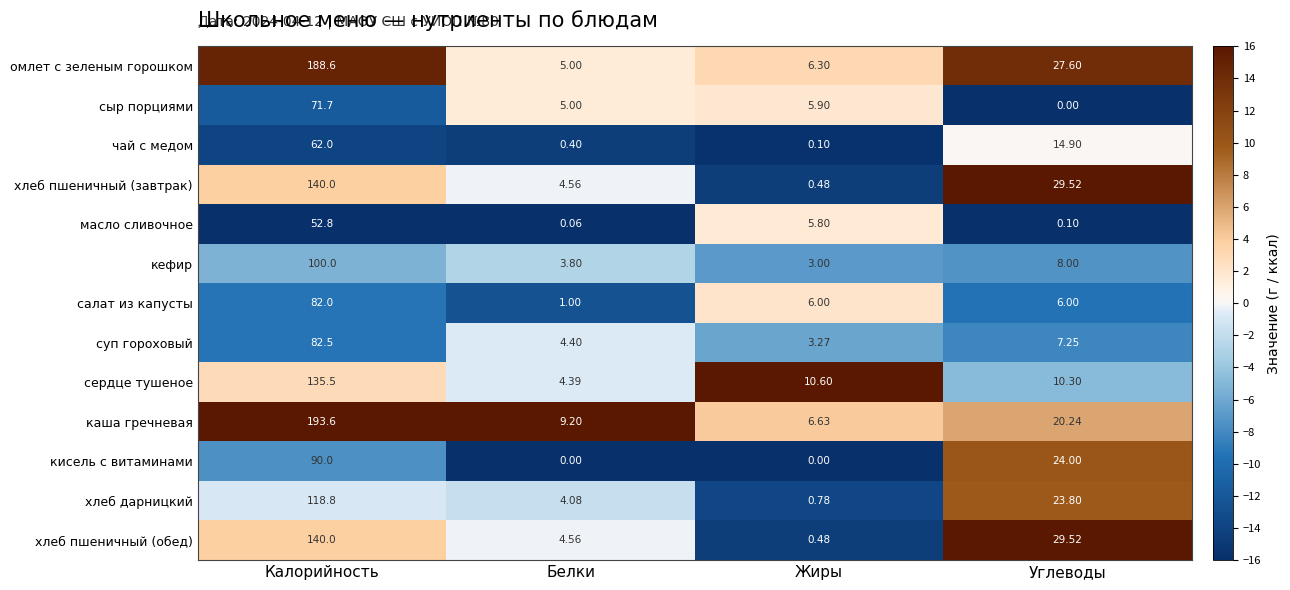

Which series has the largest range (max minus min)?

каша гречневая